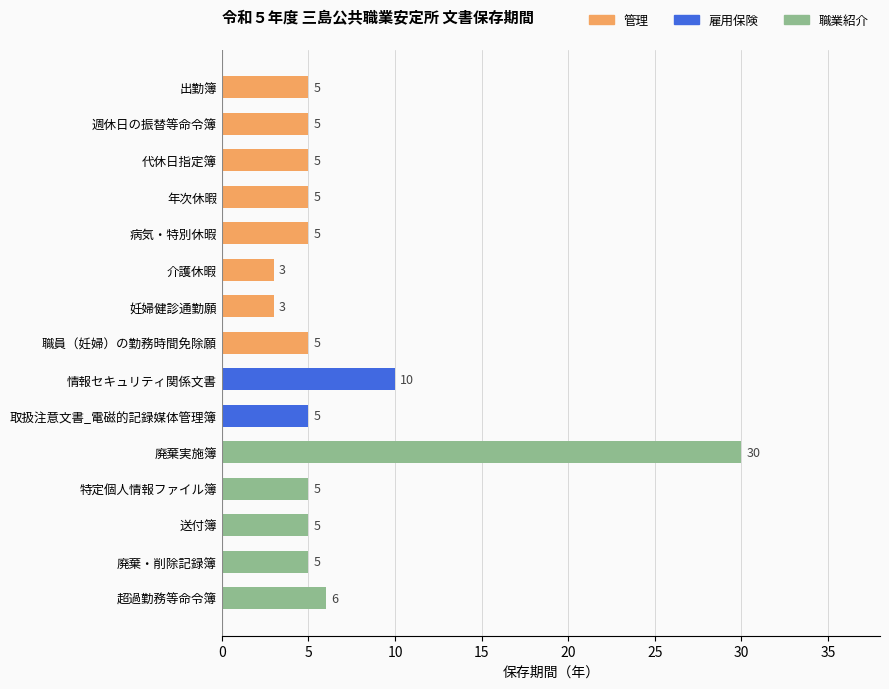

The value at 介護休暇 is 1. True or false?

False